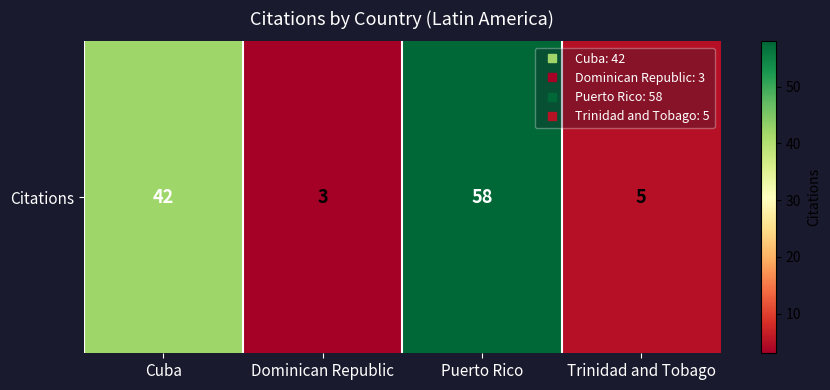

What is the minimum value shown in the chart?

3